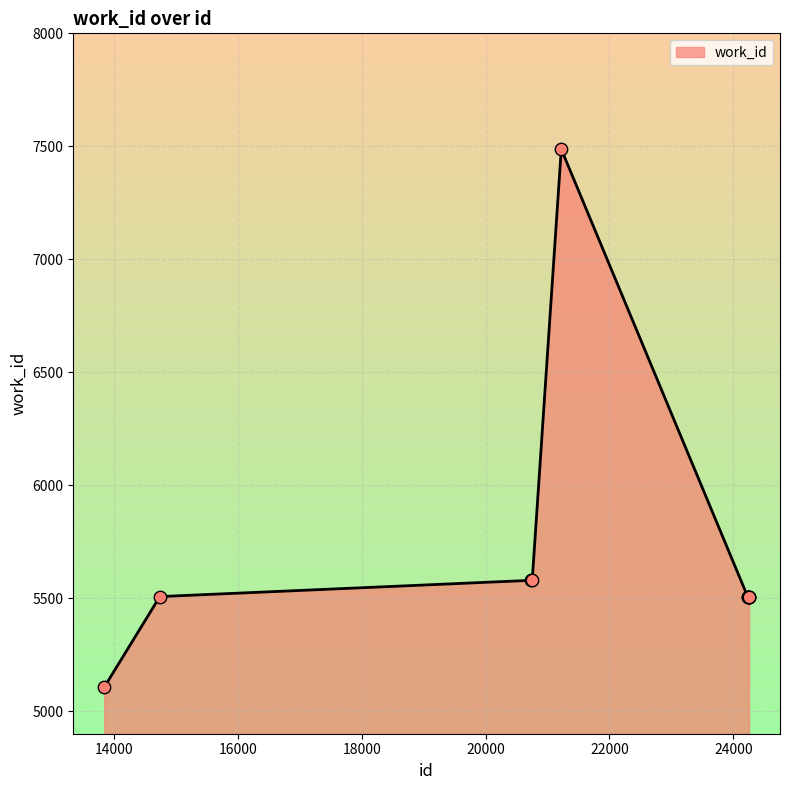

Approximately how many times larger is the value at 14743 compared to 24230?

1.0